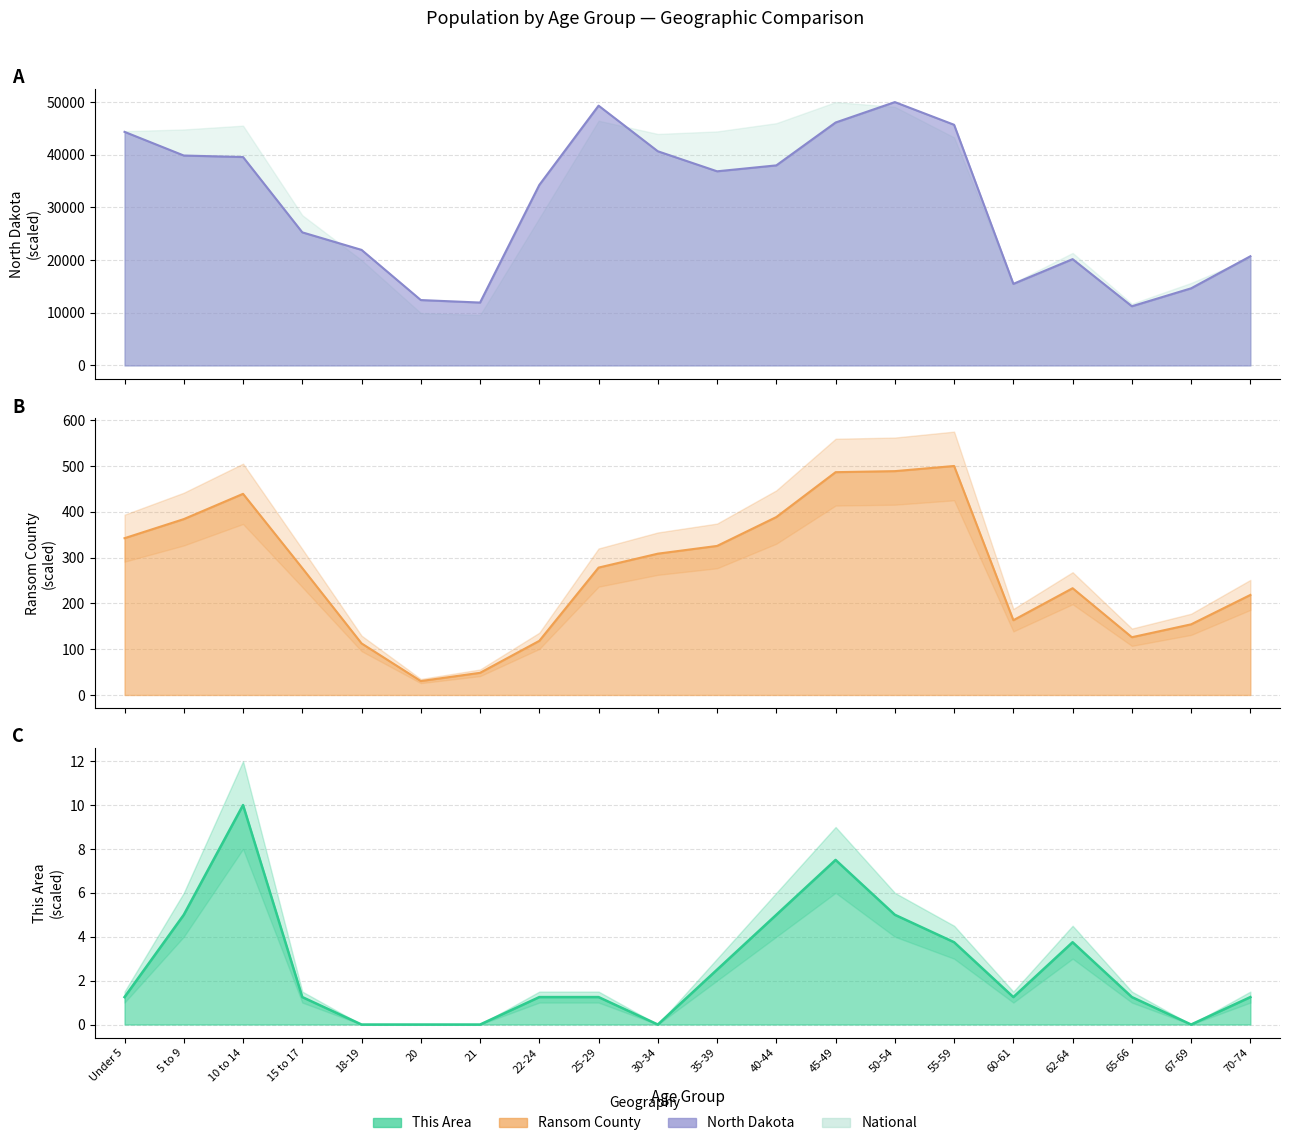

True or false: Ransom County and This Area intersect in this chart.

False